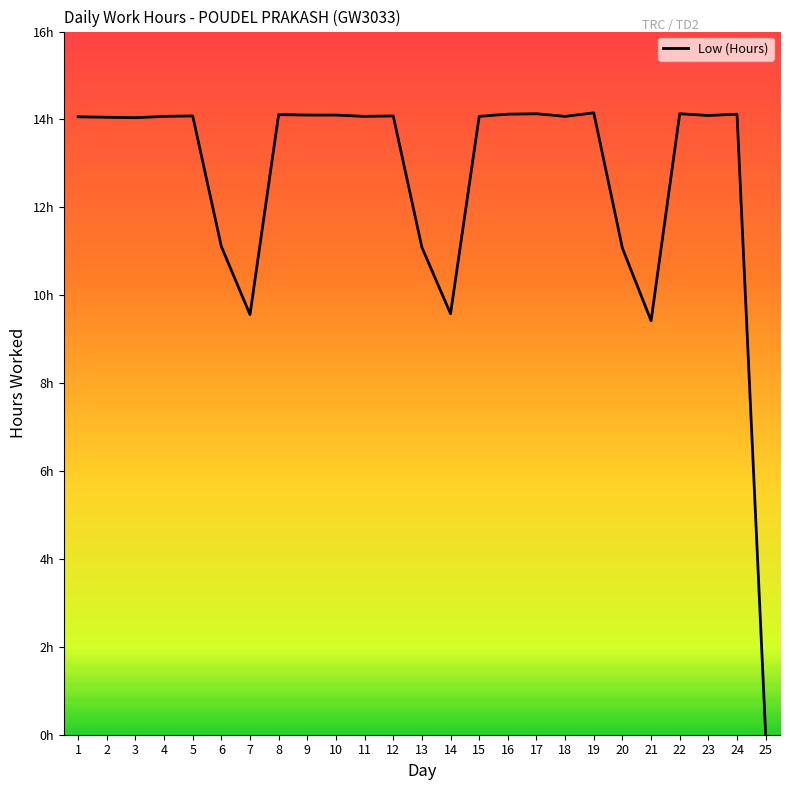

What is the ratio of the value at 3 to the value at 22?

1.0